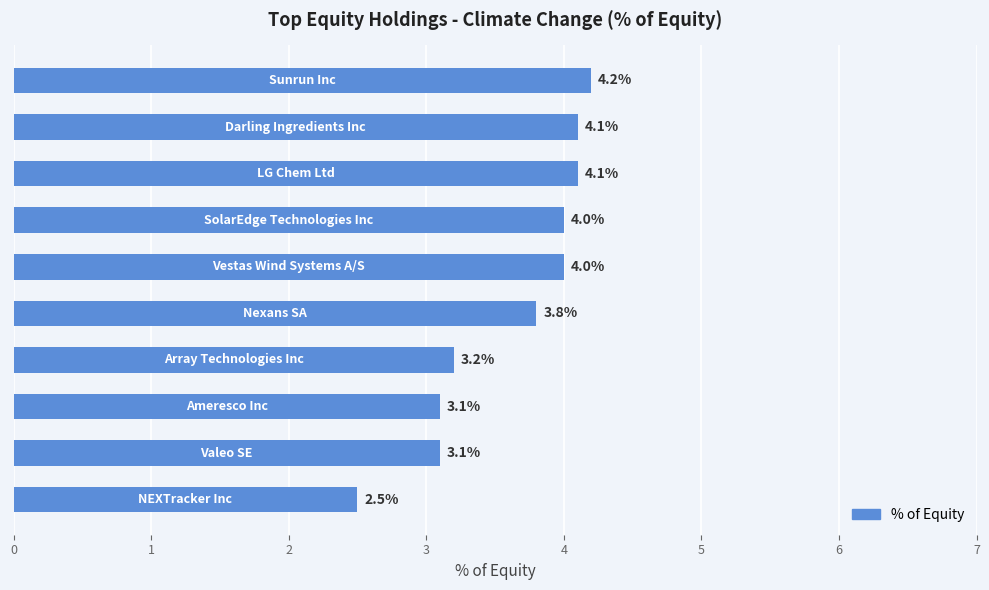

How many distinct data groups are displayed?

1